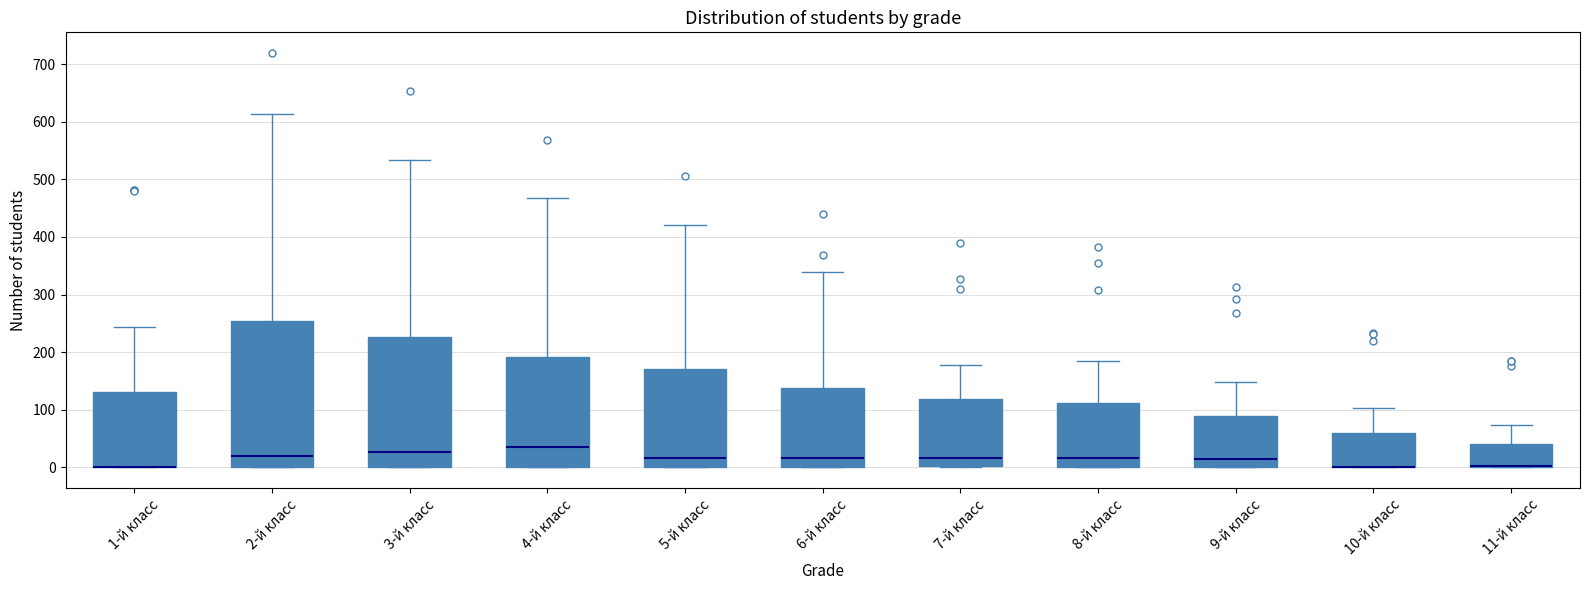

Where is the upper edge of the box for 6-й класс on the y-axis? The values are not printed on the chart, so give them approximately, as read against the axis.

140